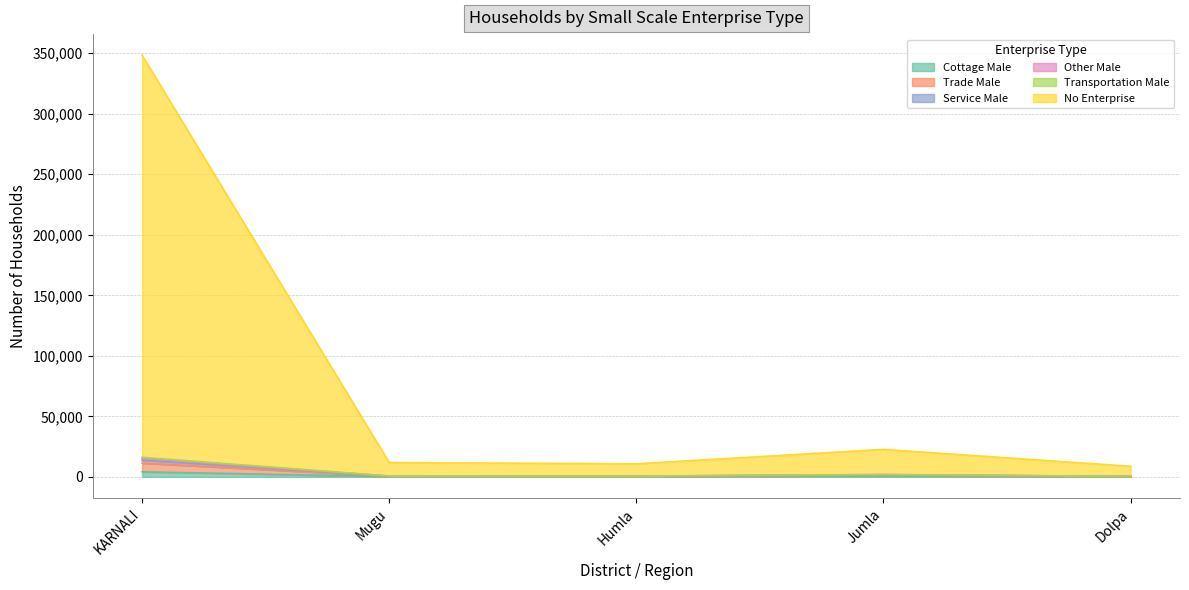

Where does the Trade Male series first go above 720?

KARNALI